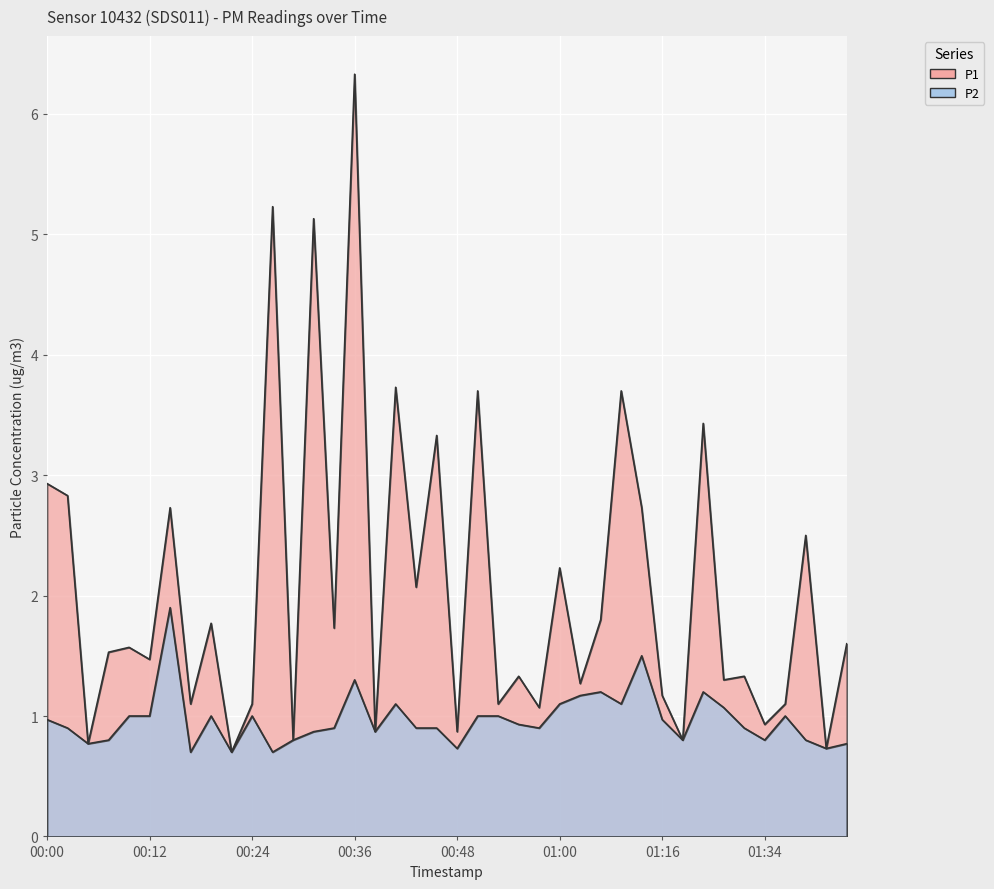

Which has a higher value, 01:00 or 00:14?

00:14